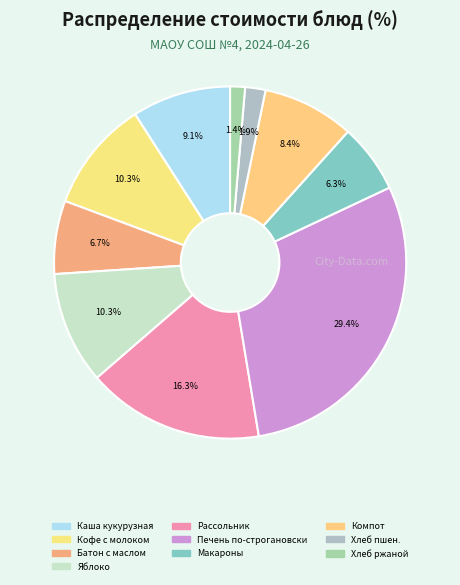

Which slice is the smallest?

Хлеб ржаной